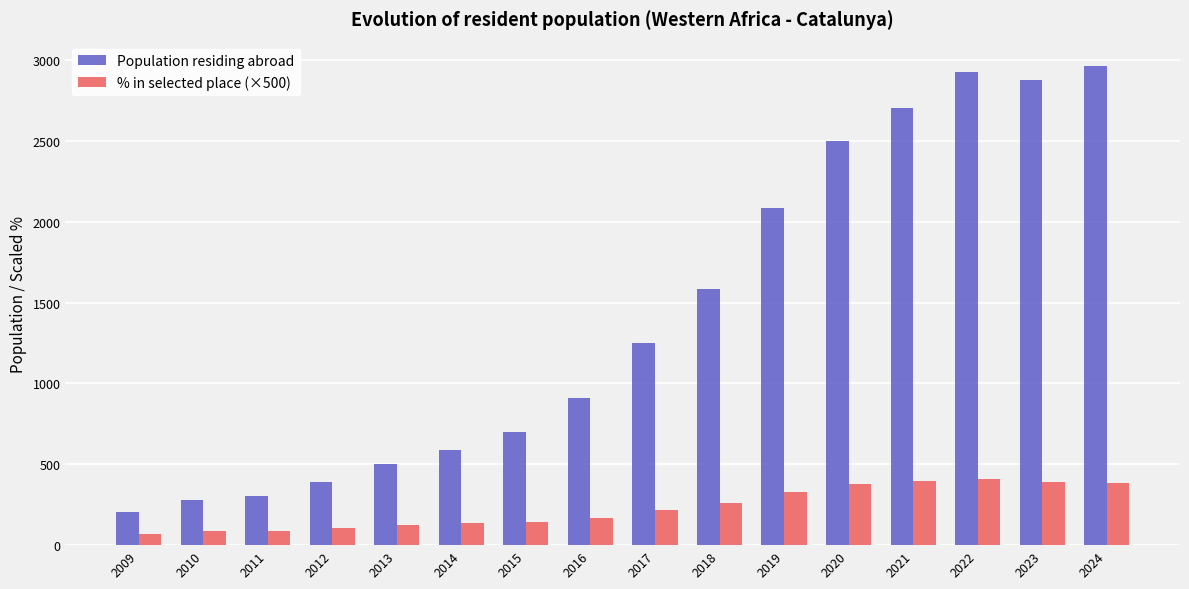

At how many categories does at least one series exceed 1159?

8